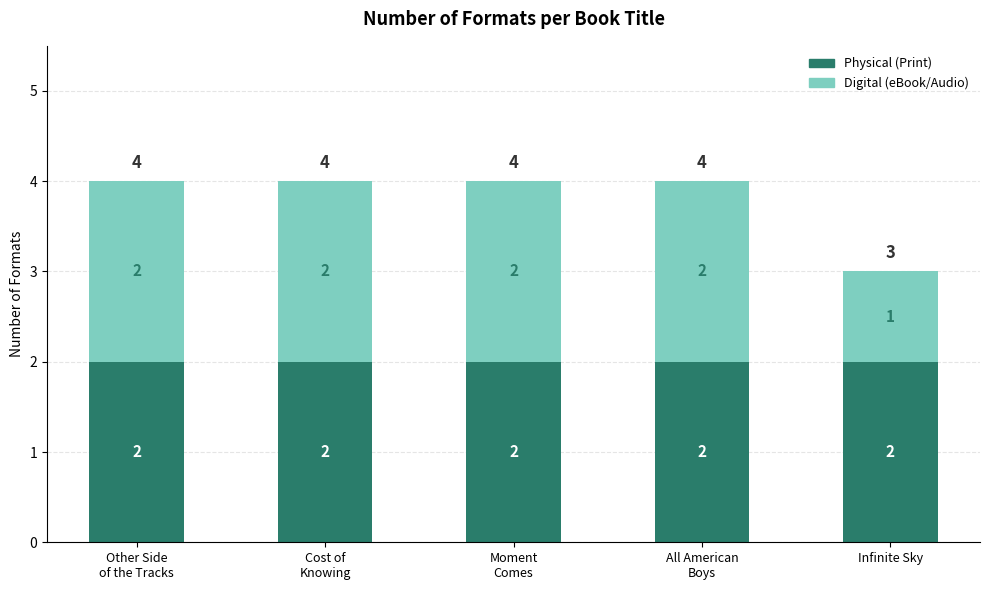

What is the total value across all series at Infinite Sky?

3